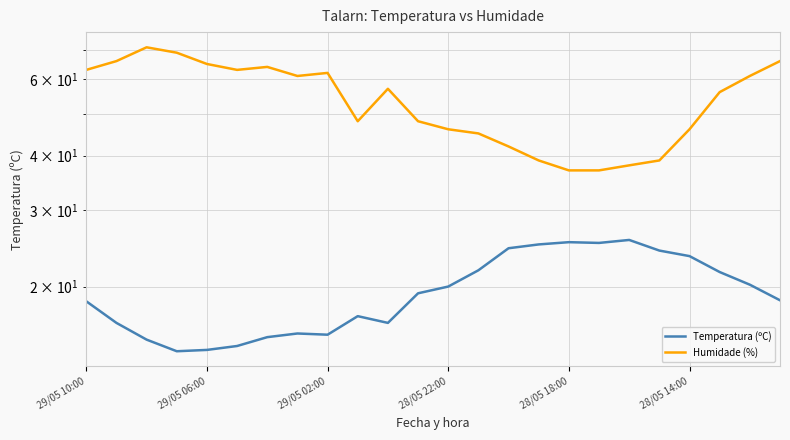

The Temperatura (ºC) series shows 25.0 at 15. True or false?

True